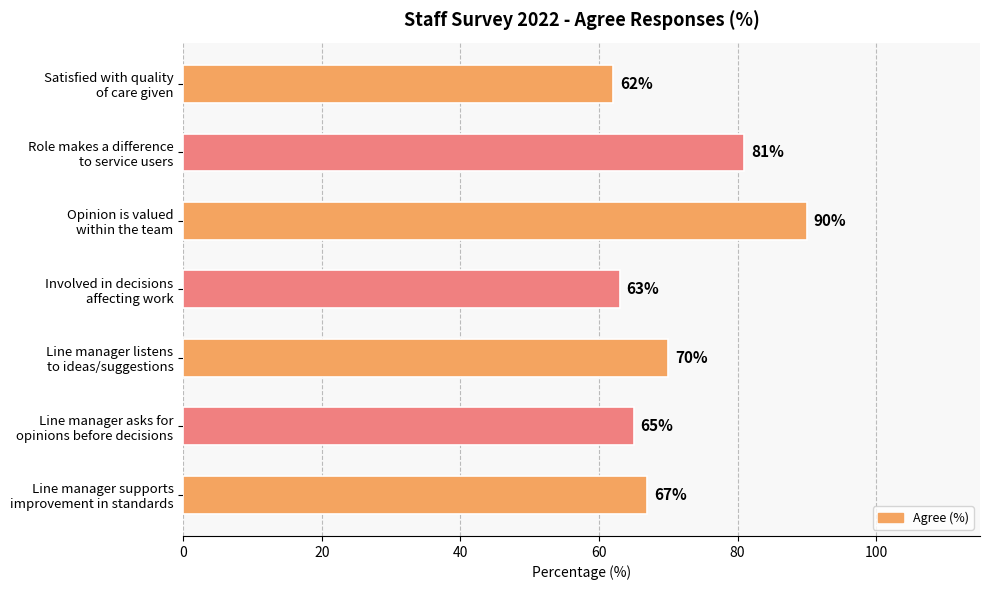

How many data points are less than 67?

3